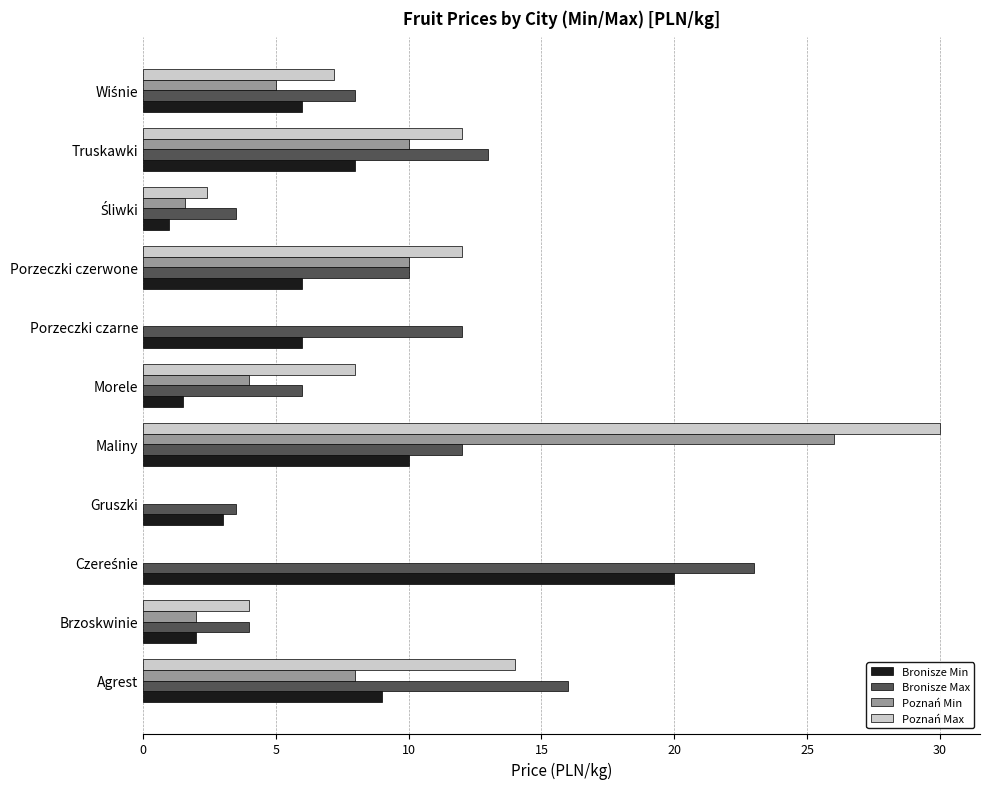

What value does the Bronisze Min series have at Truskawki?

8.0